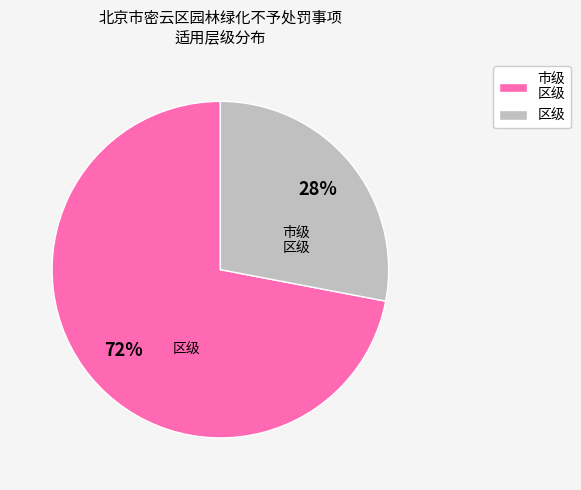

Does any single category account for the majority?

Yes